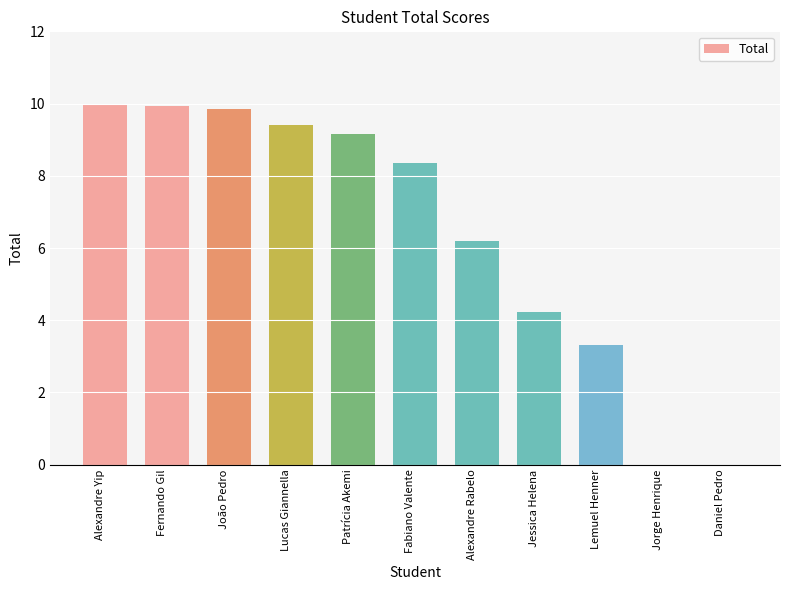

What is the change in value from Fernando Gil to Alexandre Rabelo?

-3.7